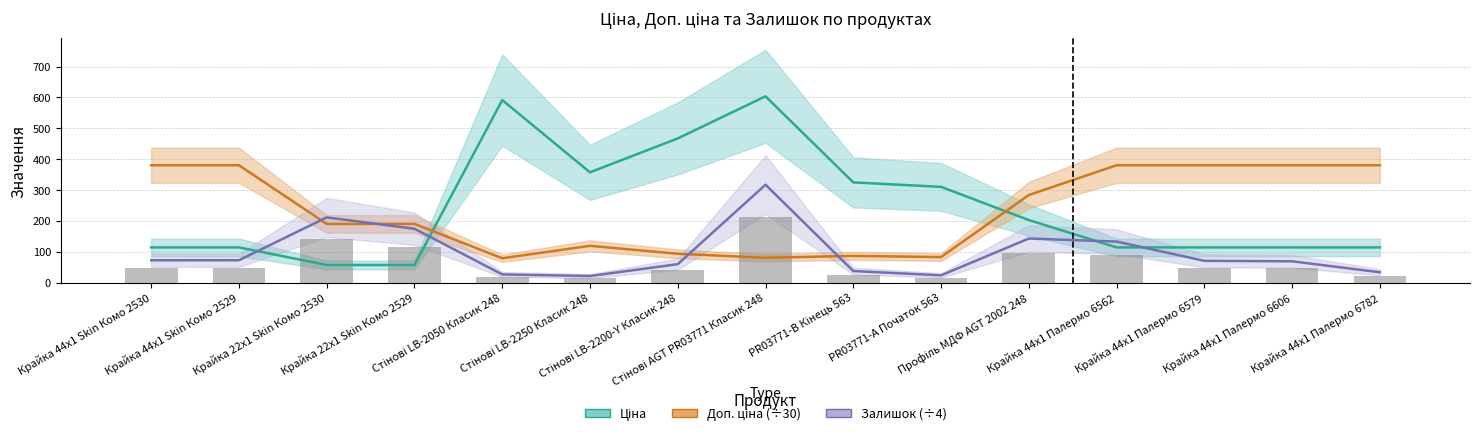

Rank the series at Стінові LB-2200-Y Класик 248 from lowest to highest value.

Залишок (÷4), Доп. ціна (÷30), Ціна